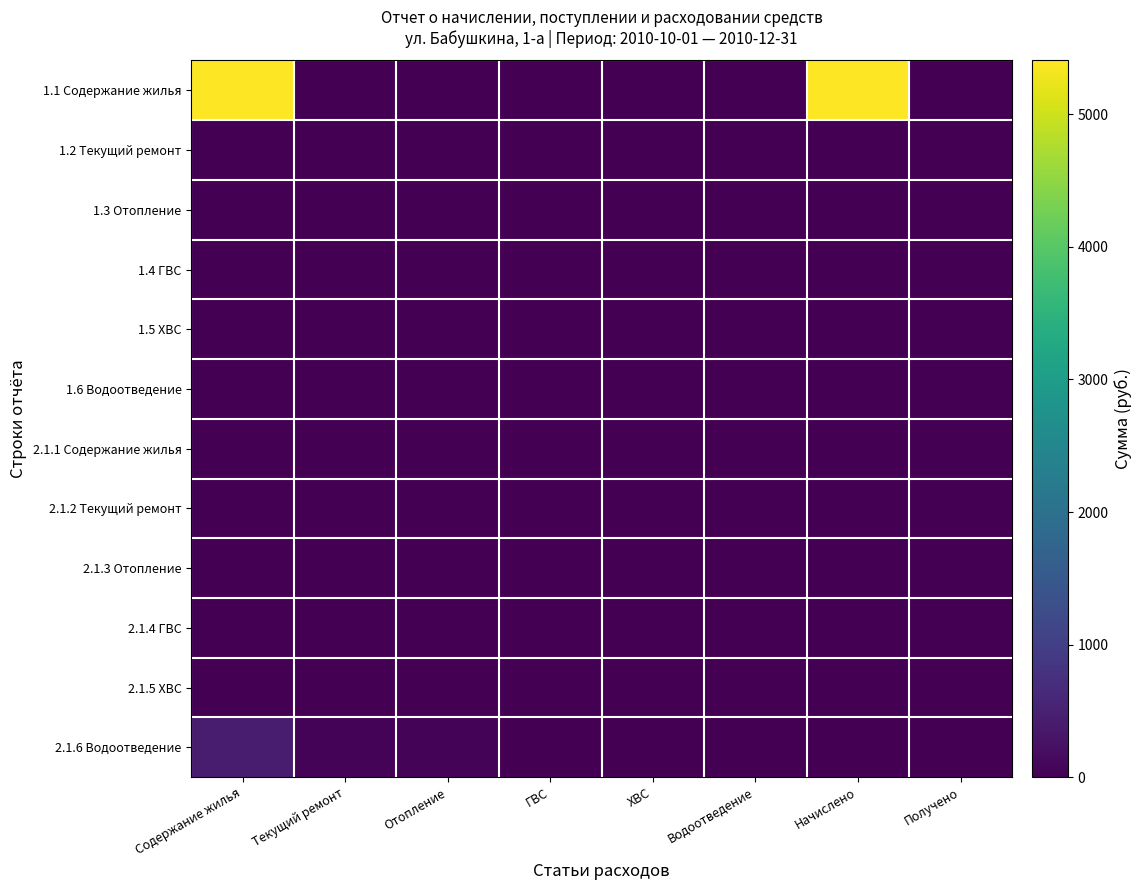

Which series changed the most between Текущий ремонт and ГВС?

2.1.6 Водоотведение